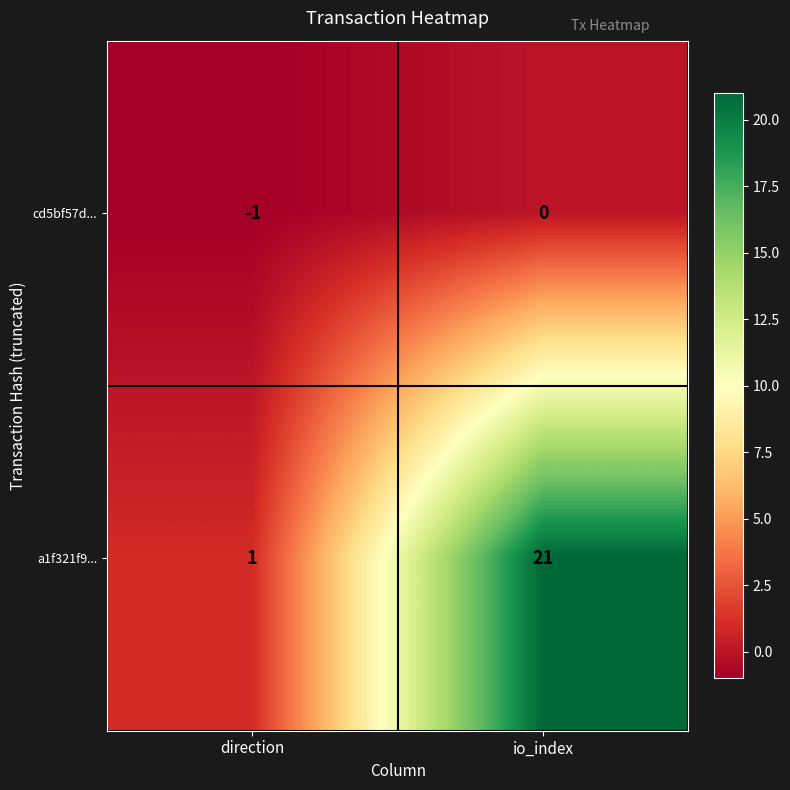

At which category is the sum across all series the highest?

io_index